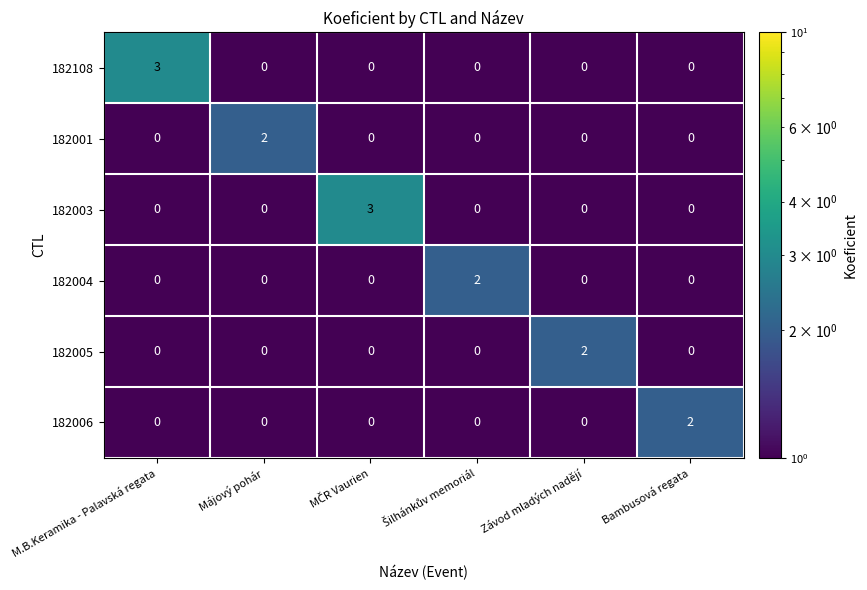

How many values in 182003 are above zero?

1